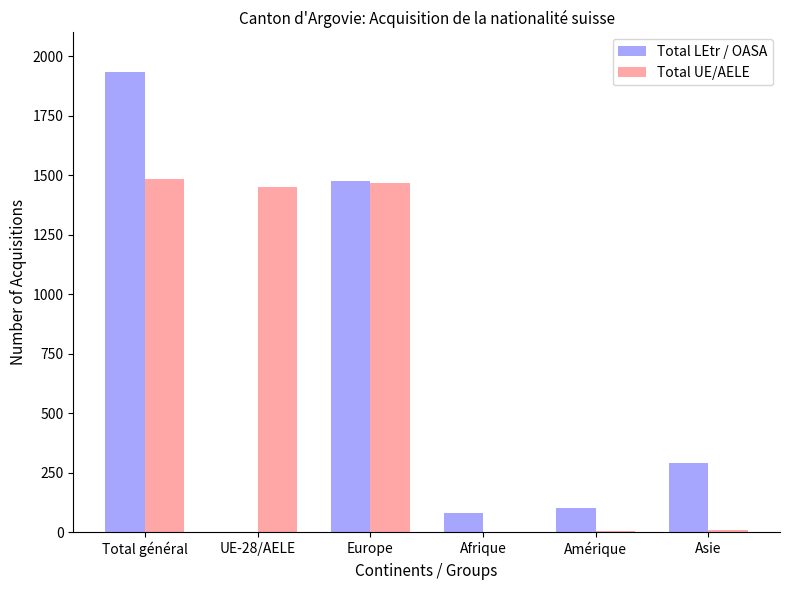

Between Amérique and Asie, which series saw the biggest shift?

Total LEtr / OASA